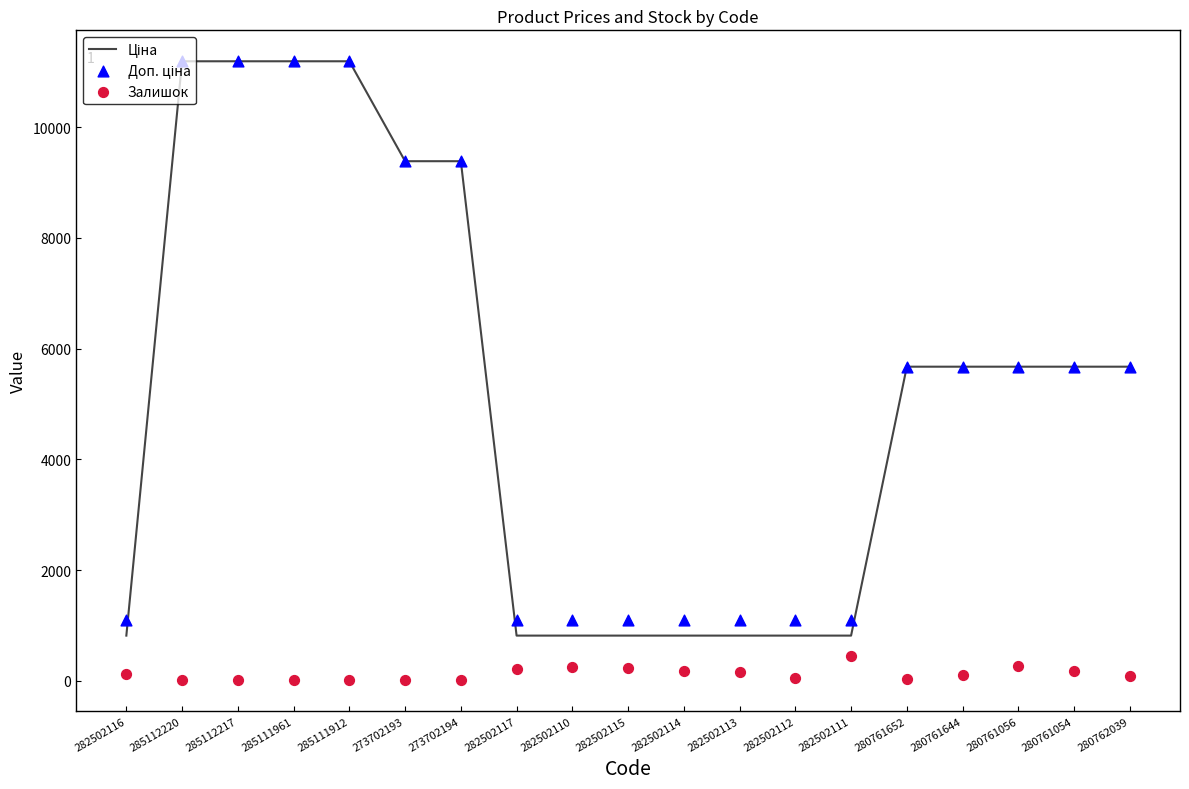

Which series has the widest spread of Y values?

Ціна